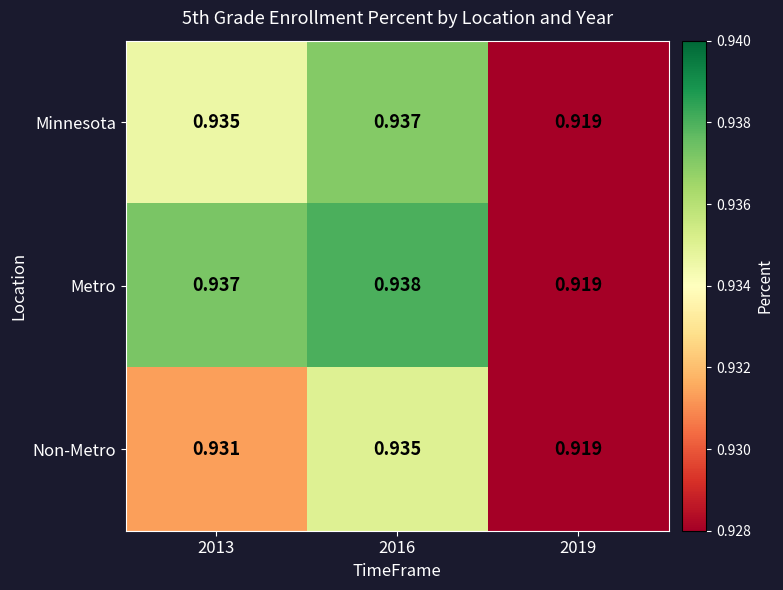

At 2016, list the series in order from smallest to largest.

Non-Metro, Minnesota, Metro